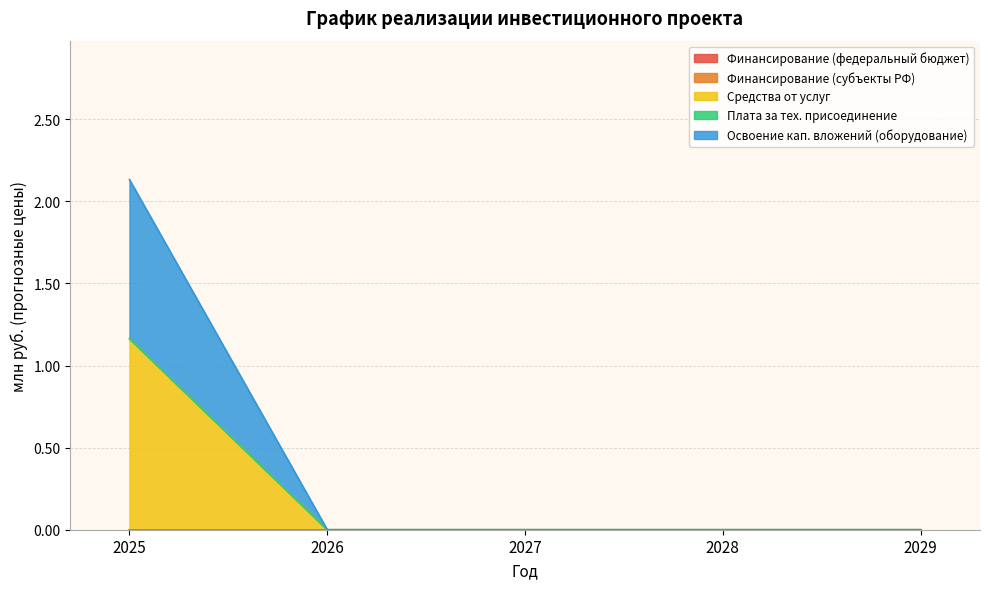

Rank the categories by Финансирование (федеральный бюджет) value from lowest to highest.

2025, 2026, 2027, 2028, 2029